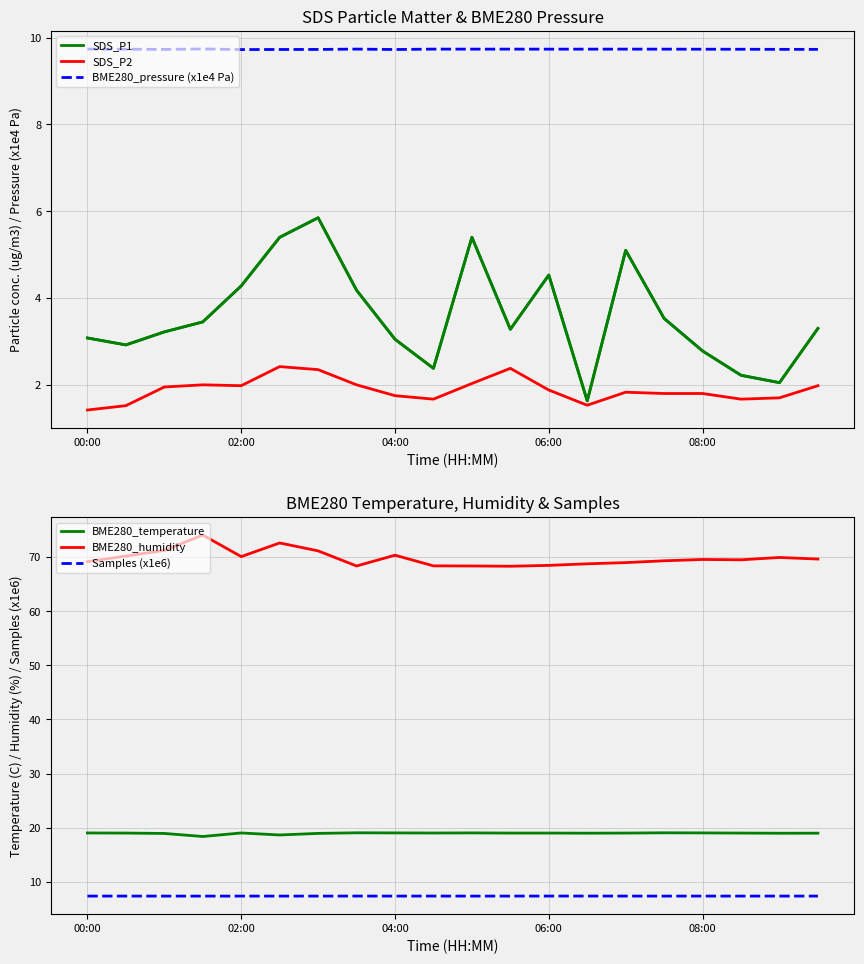

Is the value of BME280_temperature at 7 greater than the value of SDS_P1 at 11?

Yes